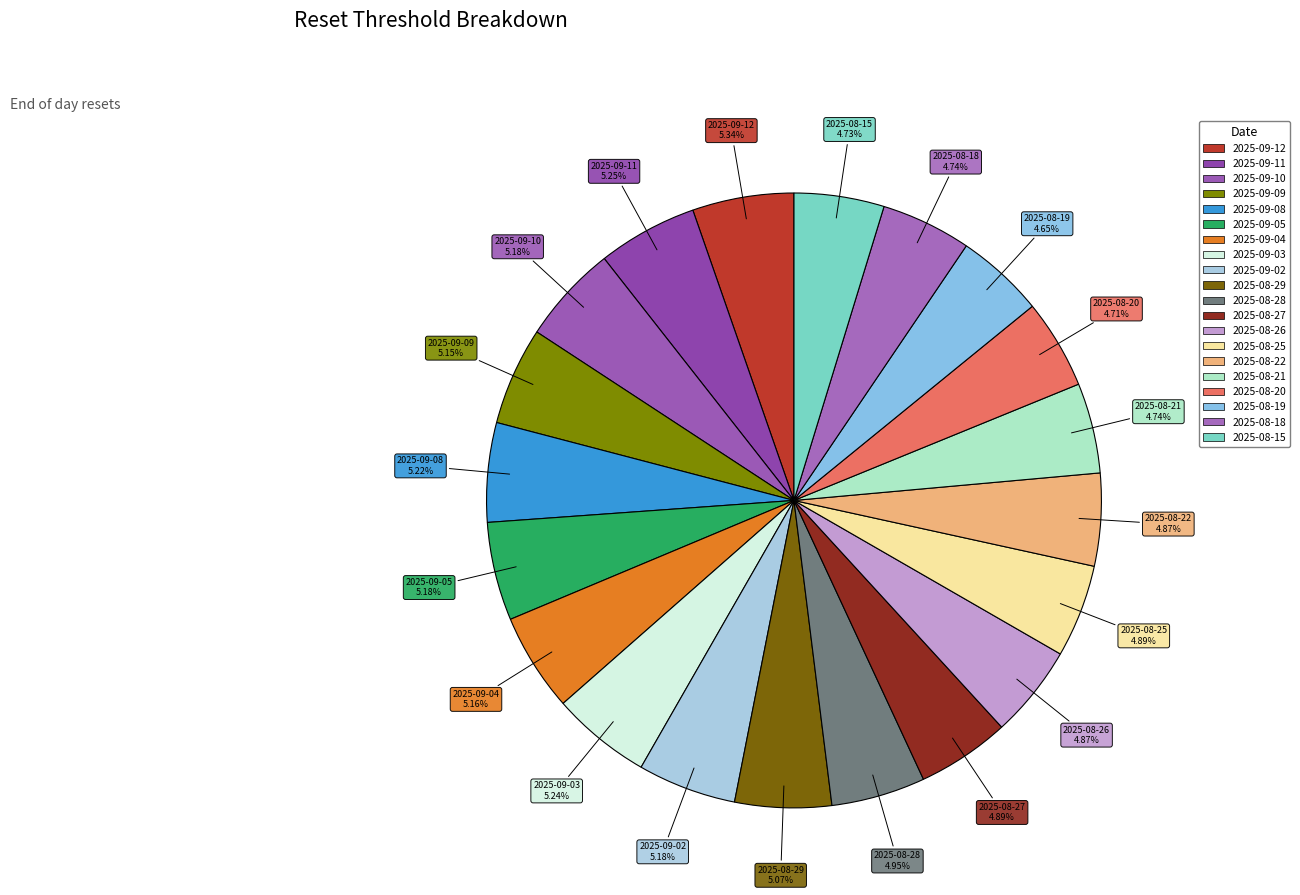

Which slice is the largest?

2025-09-12